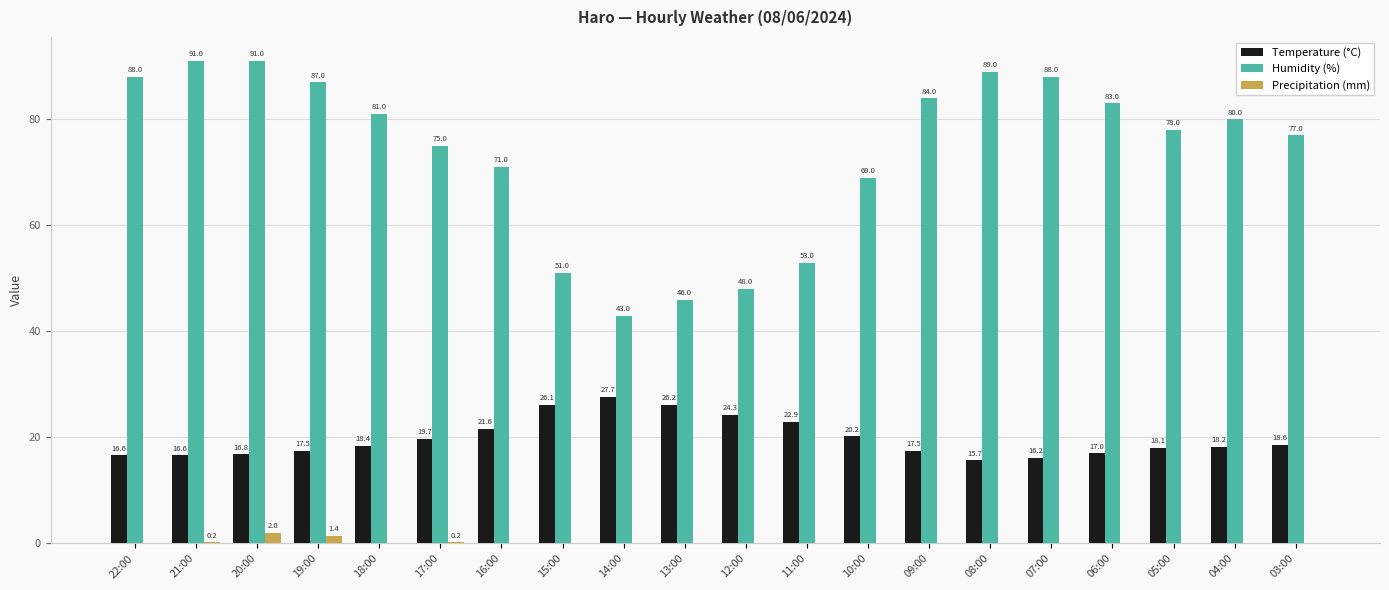

Is it true that Precipitation (mm) equals 0.0 at 09:00?

True